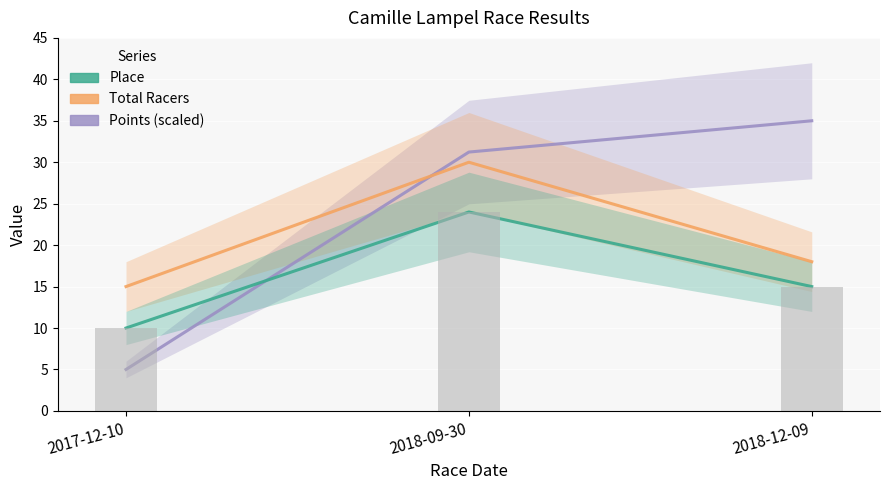

How many data points does each series have?

3